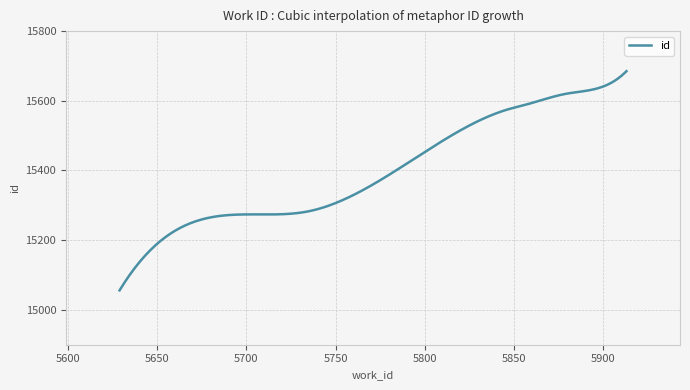

What is the difference between the maximum and minimum values?

629.0